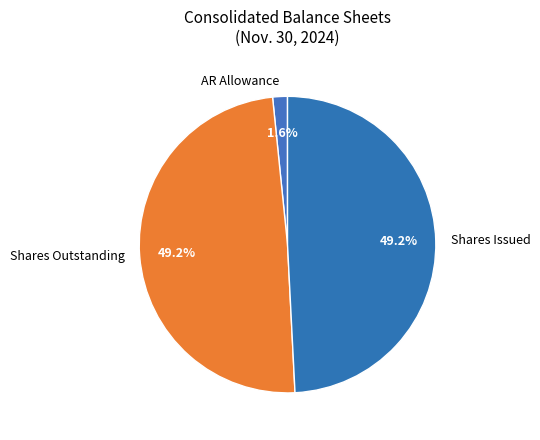

Between AR Allowance and Shares Issued, which is larger?

Shares Issued